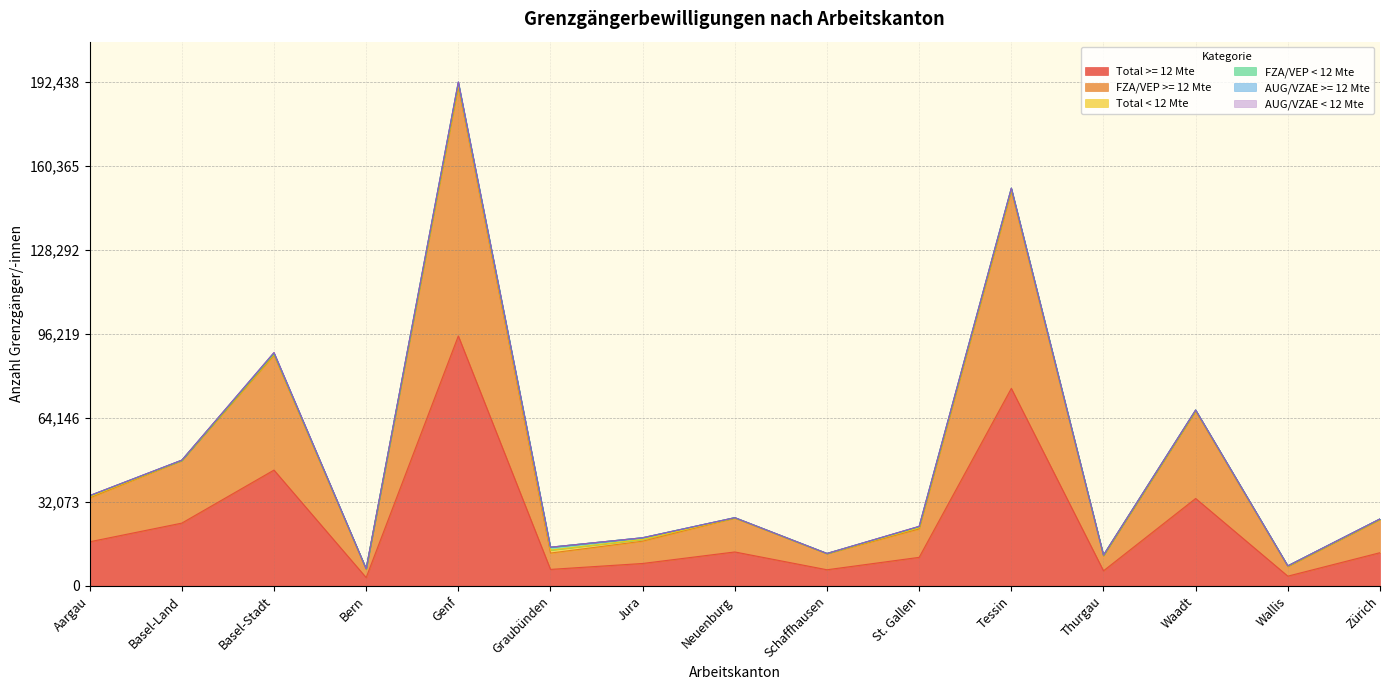

True or false: Total < 12 Mte has a value of 137 at Zürich.

True